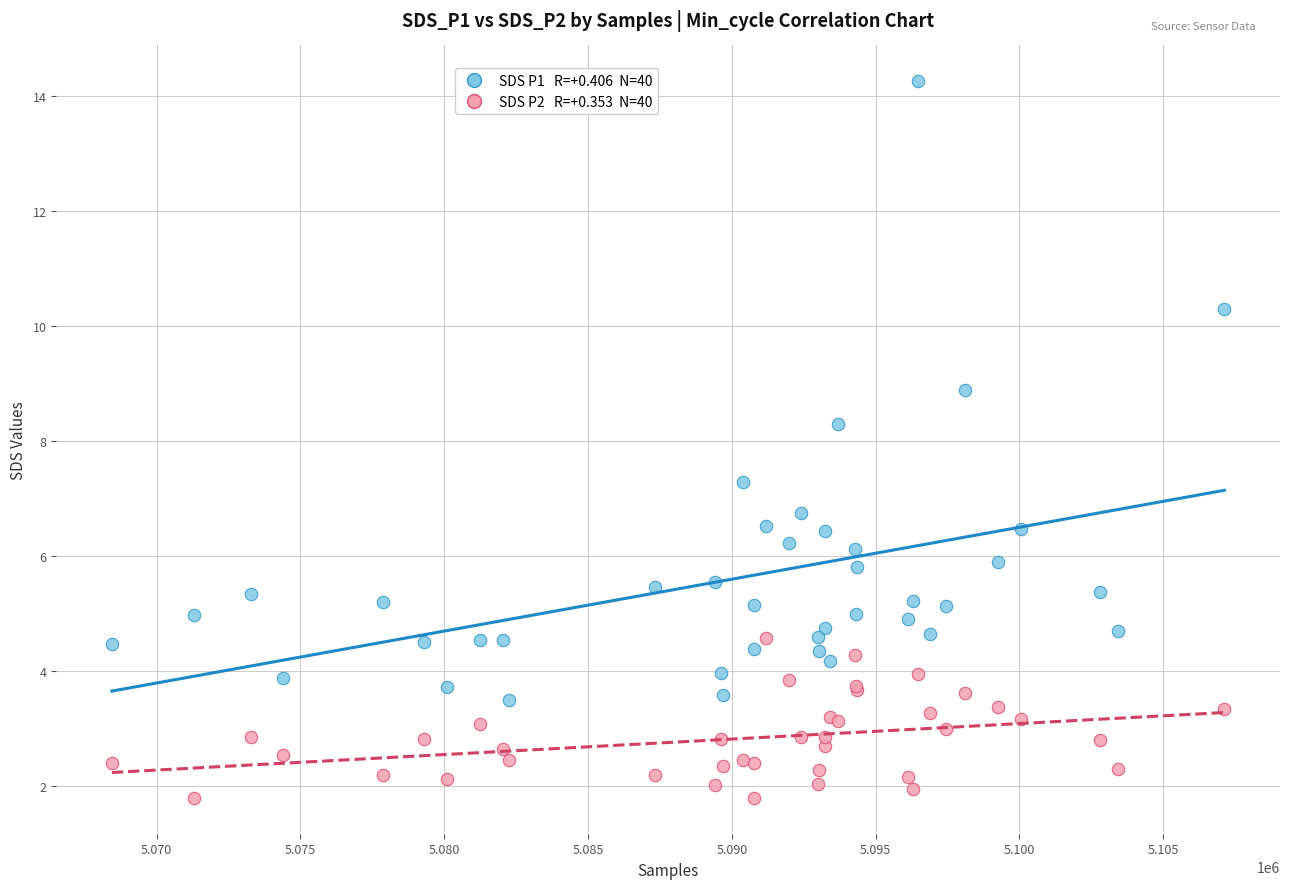

Across all series, what Y value is closest to 8?

8.3